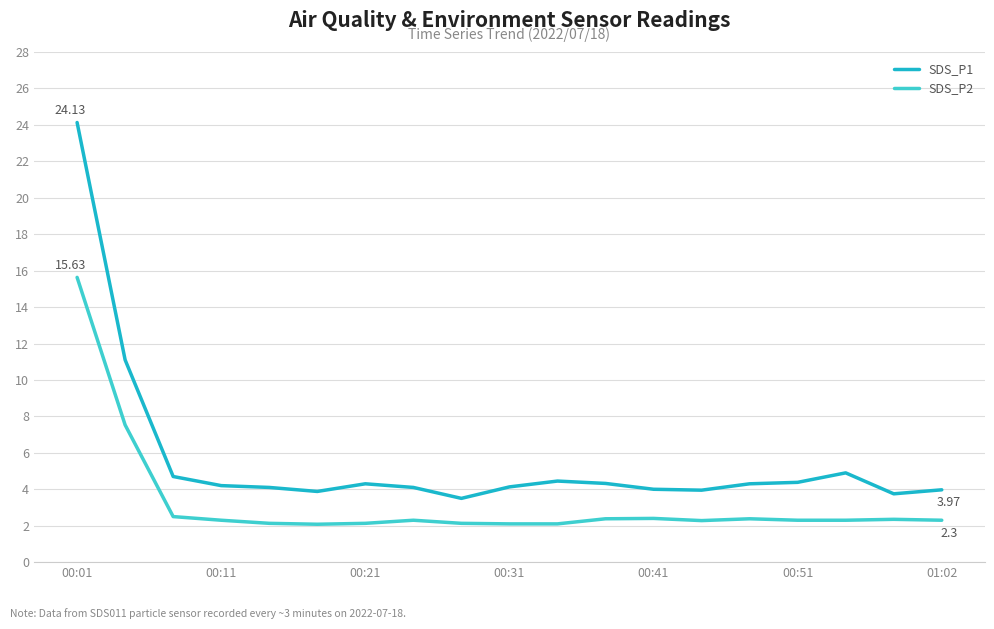

Rank the series by their maximum value, from lowest to highest.

SDS_P2, SDS_P1